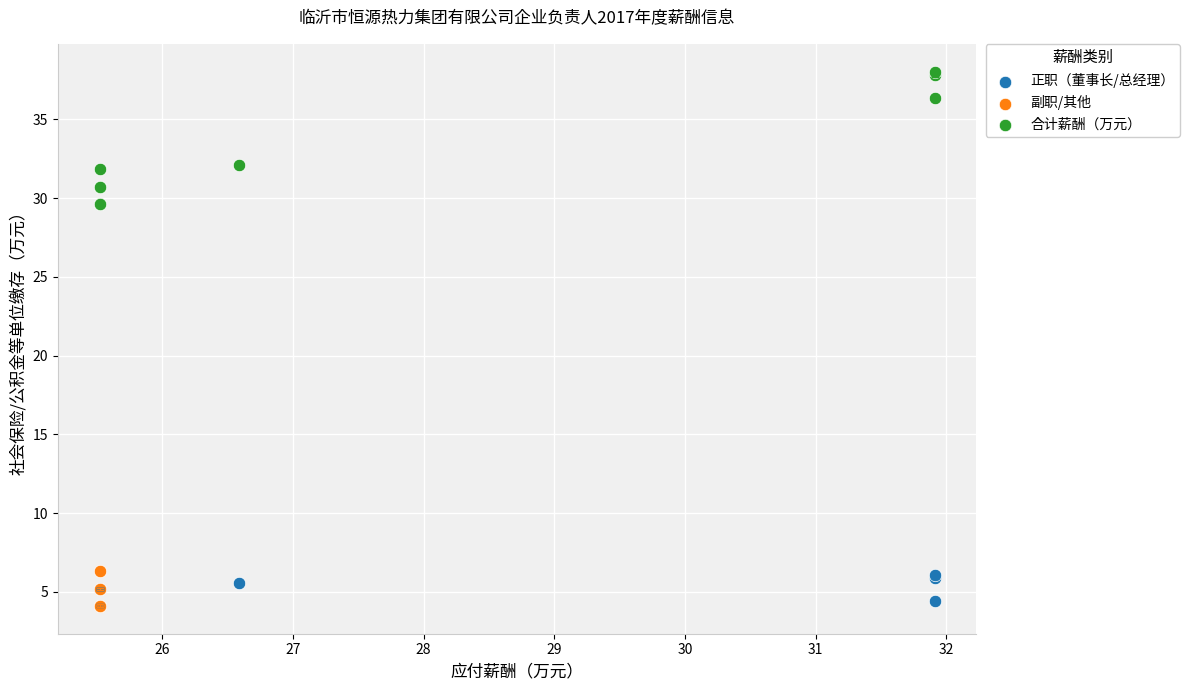

Which series has the largest Y range (max minus min)?

合计薪酬（万元）